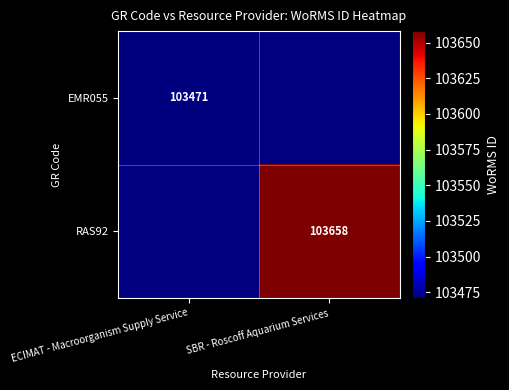

At how many categories does at least one series exceed 103486?

1